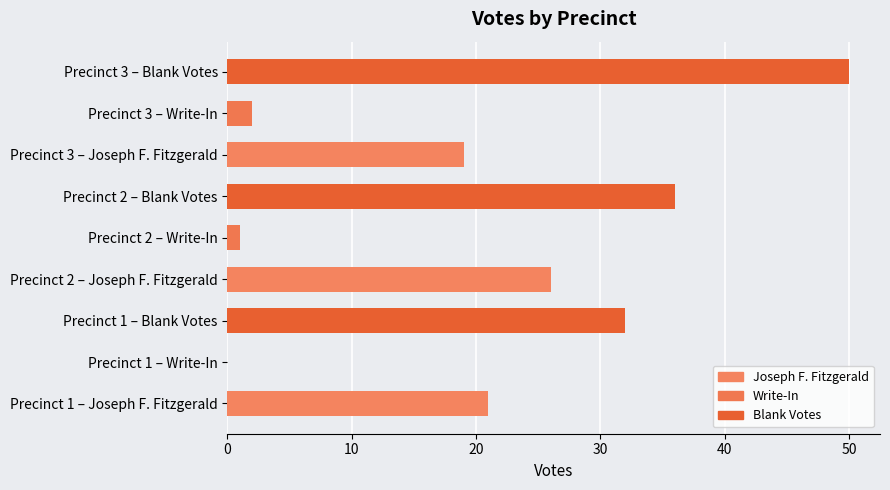

True or false: the data shows 2 at Precinct 3 – Write-In.

True